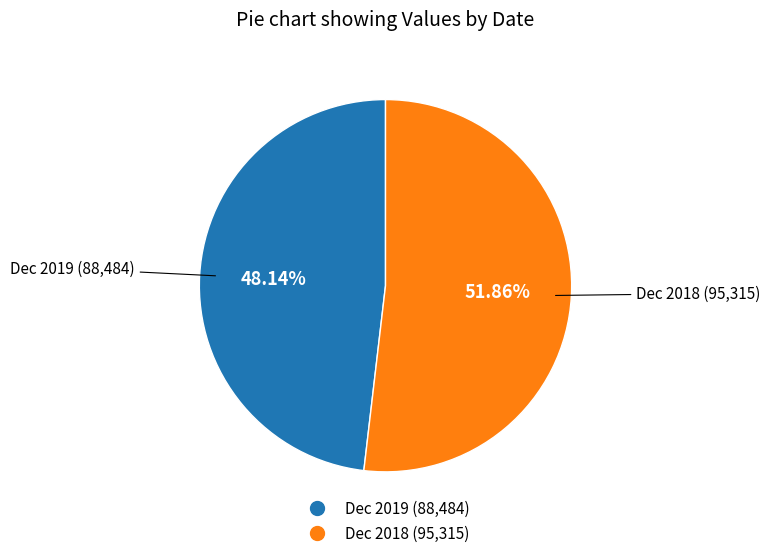

Which category accounts for the majority?

Dec 2018